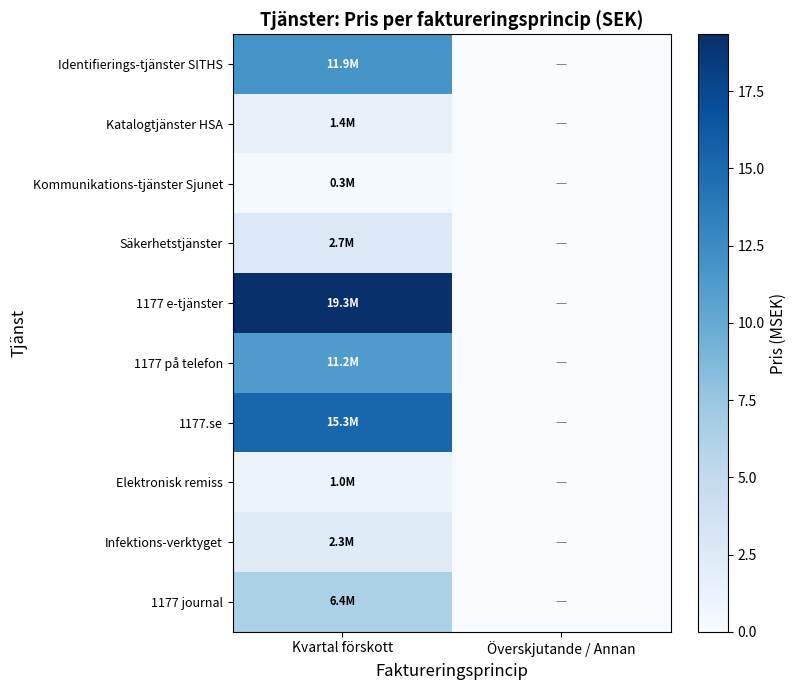

At Kvartal förskott, list the series in order from largest to smallest.

1177 e-tjänster, 1177.se, Identifierings-tjänster SITHS, 1177 på telefon, 1177 journal, Säkerhetstjänster, Infektions-verktyget, Katalogtjänster HSA, Elektronisk remiss, Kommunikations-tjänster Sjunet